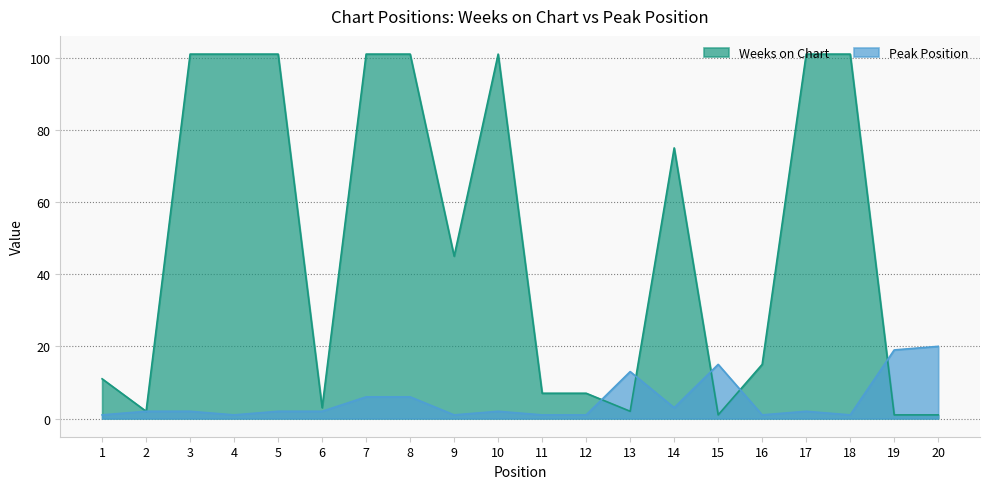

Rank the series at 16 from highest to lowest value.

Weeks on Chart, Peak Position